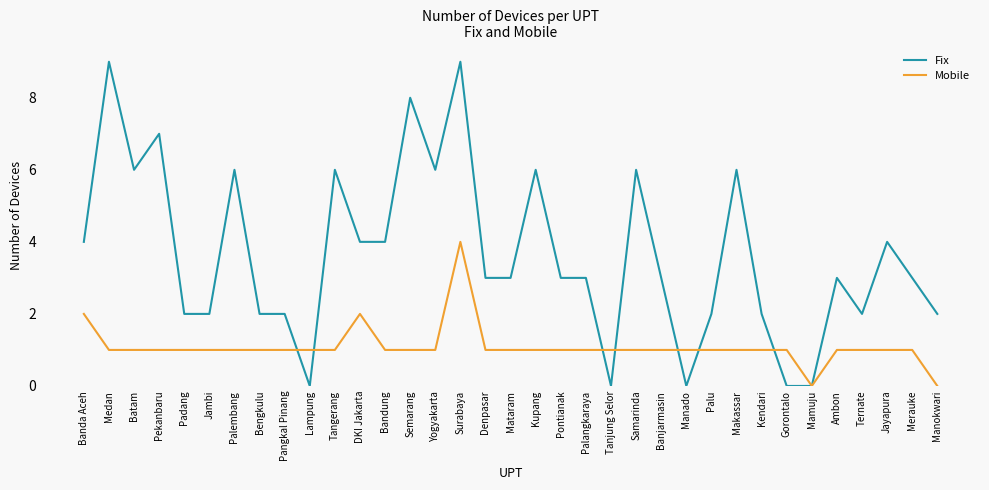

The Fix series shows 1 at Pontianak. True or false?

False